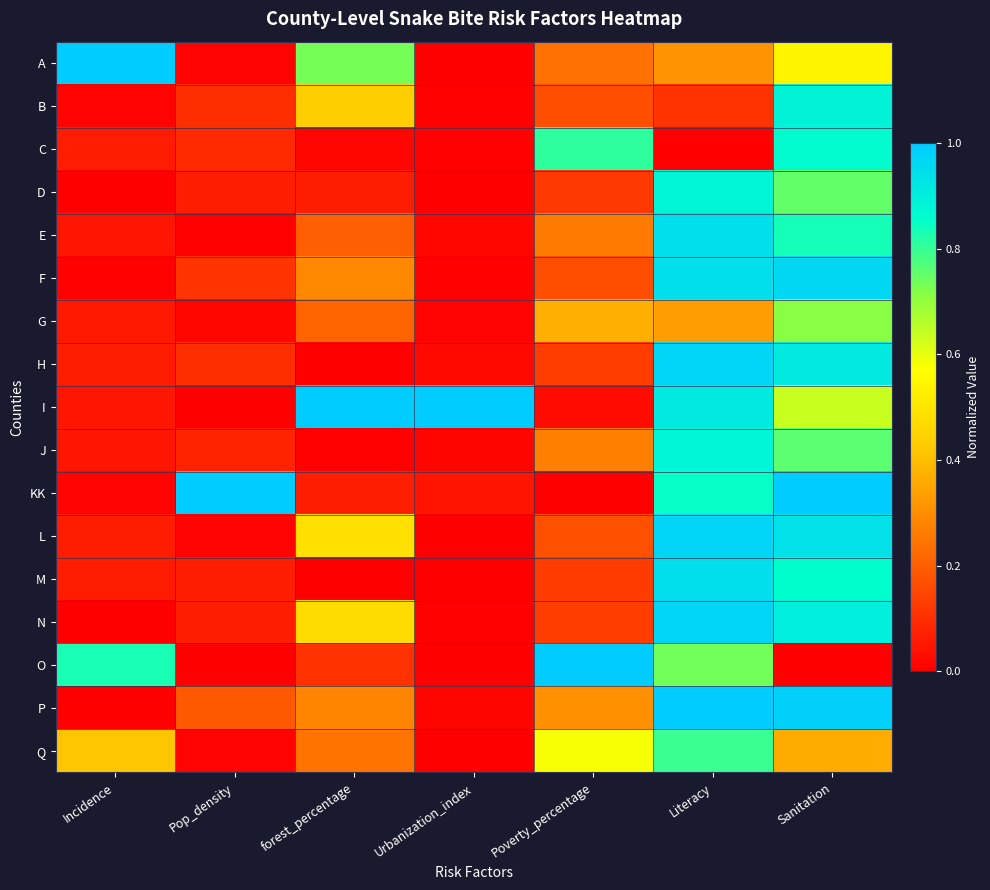

Which series has the largest total across all categories?

I